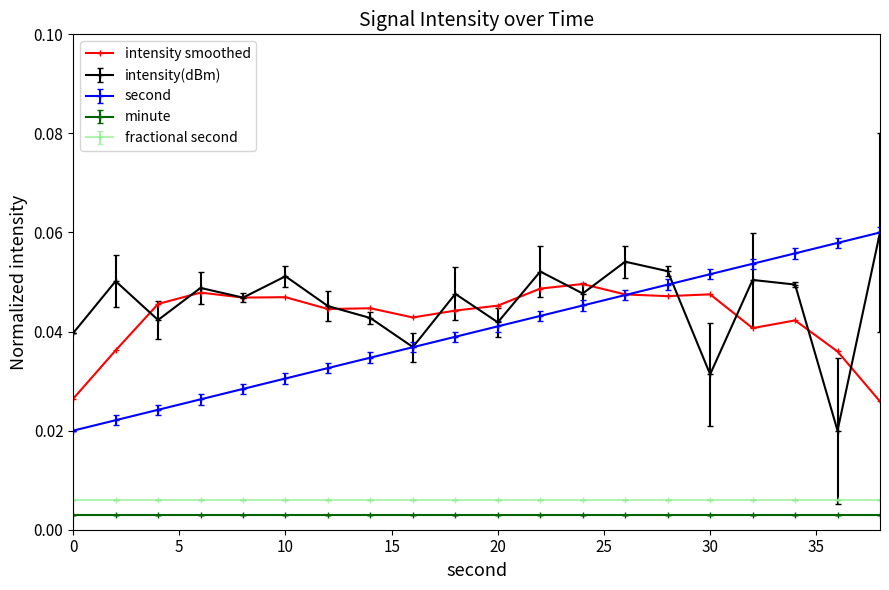

True or false: intensity(dBm) and minute intersect in this chart.

False